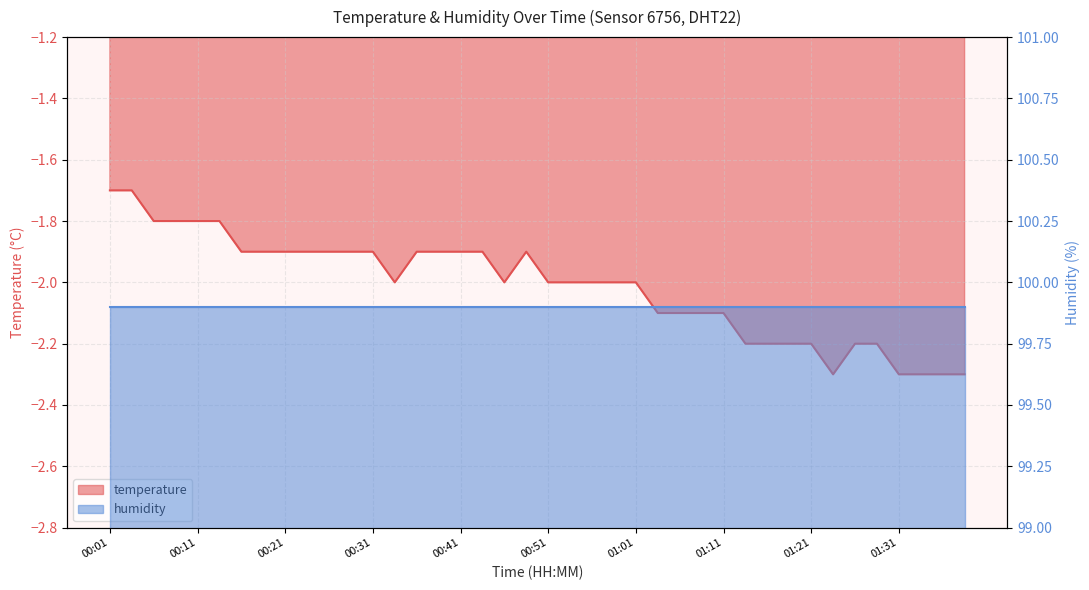

Which has a higher value, 00:19 or 00:36?

00:19